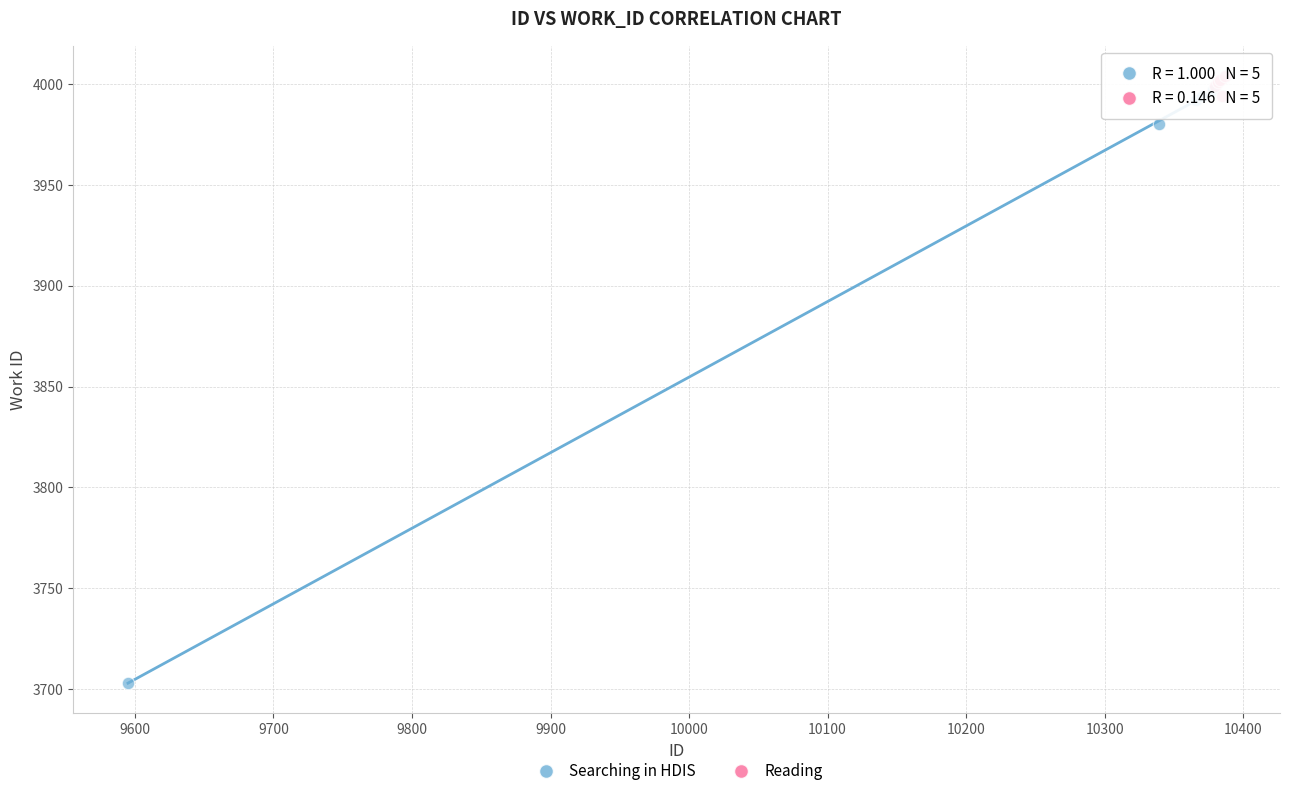

Which series has the largest Y range (max minus min)?

Searching in HDIS